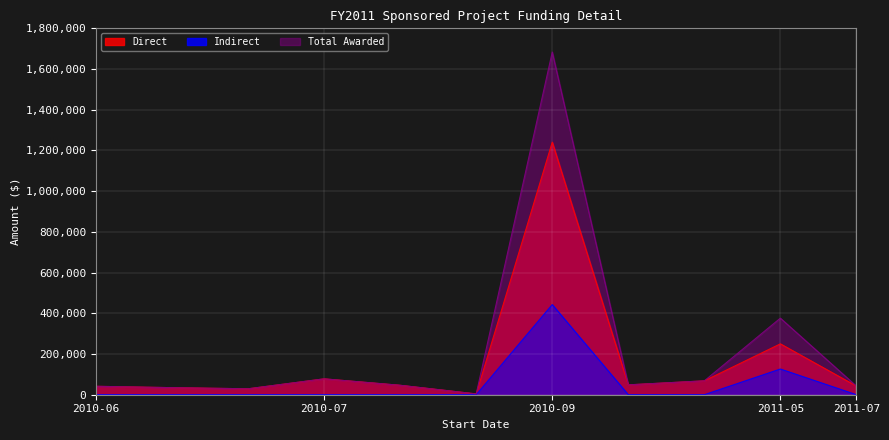

True or false: Total Awarded has more than 2 interior local peaks.

True